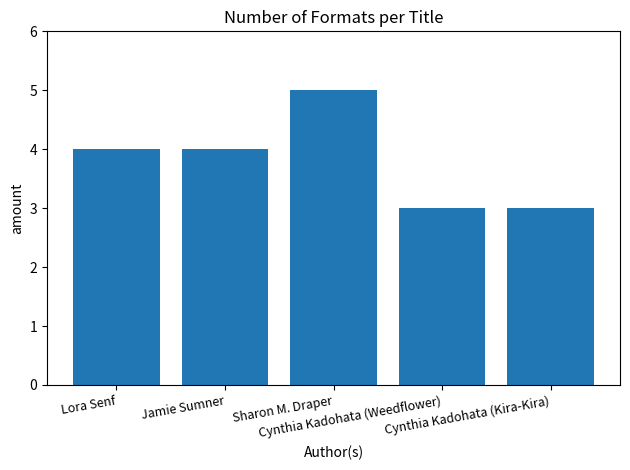

Reading right to left, transcribe all the data shown in this chart.

Cynthia Kadohata (Kira-Kira)=3	Cynthia Kadohata (Weedflower)=3	Sharon M. Draper=5	Jamie Sumner=4	Lora Senf=4